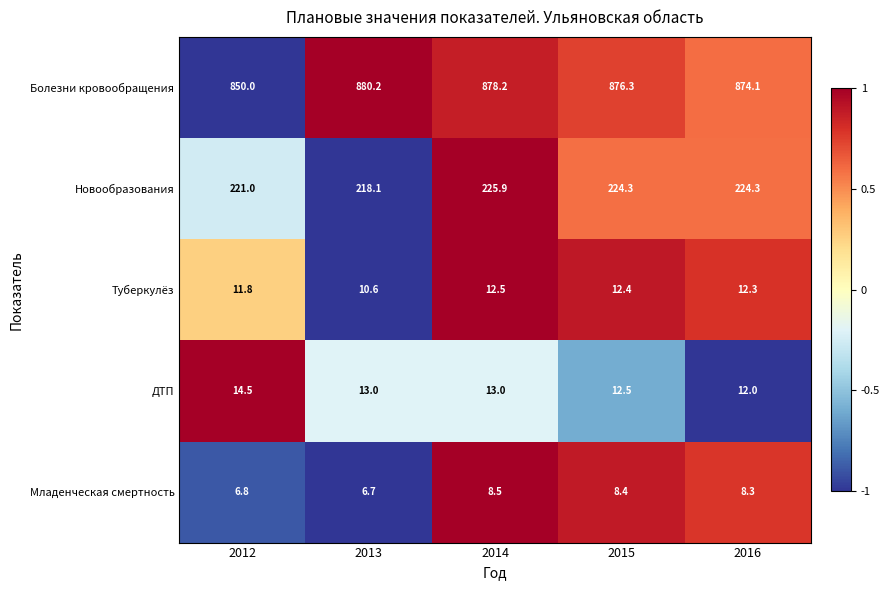

The Болезни кровообращения series shows 1501.1 at 2014. True or false?

False